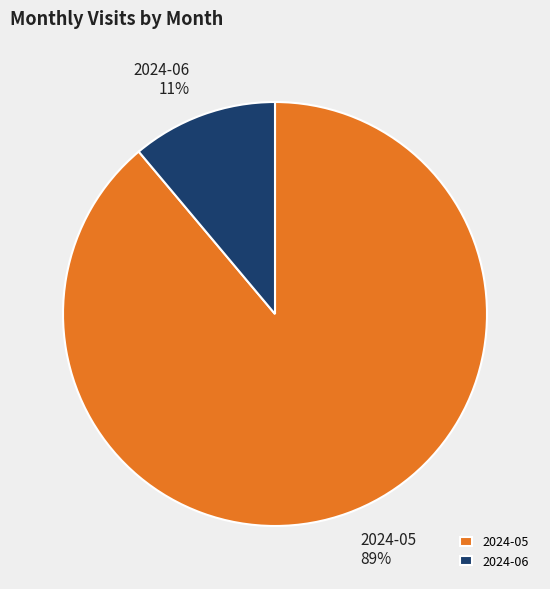

True or false: 2024-05 accounts for 81% of the total.

False